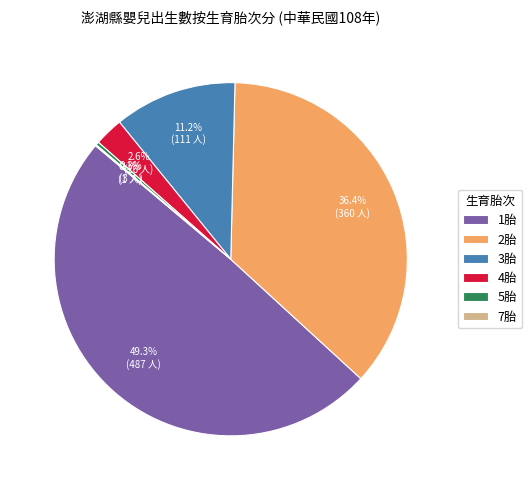

Is there a majority slice in this chart?

No